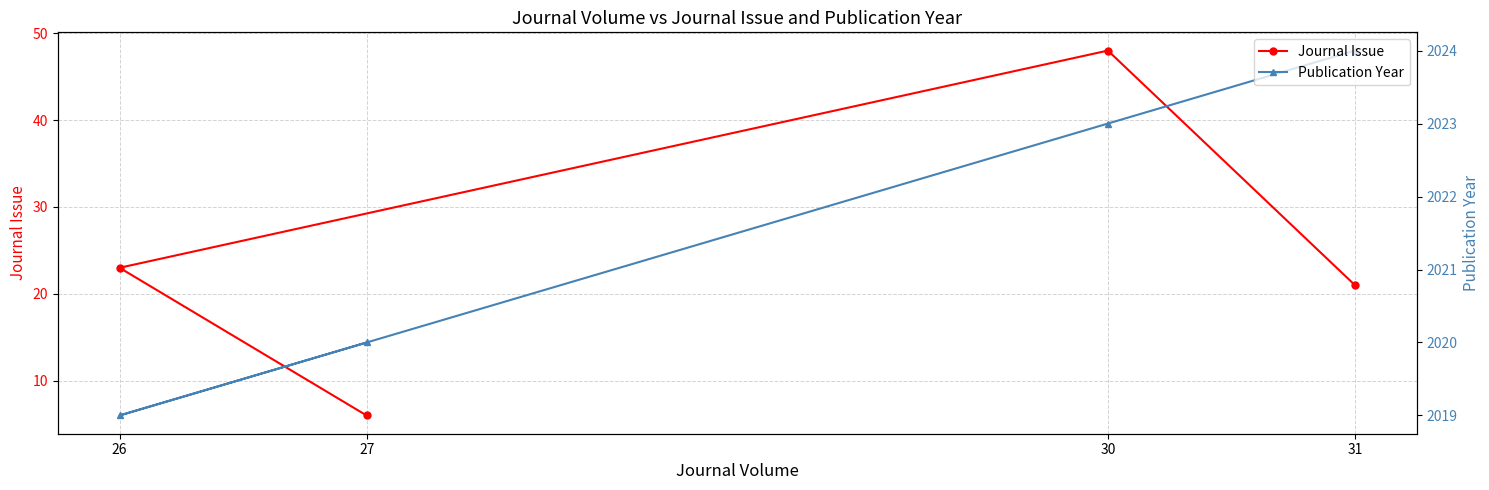

What is the value of the Publication Year point at the 2nd from the left?

2020